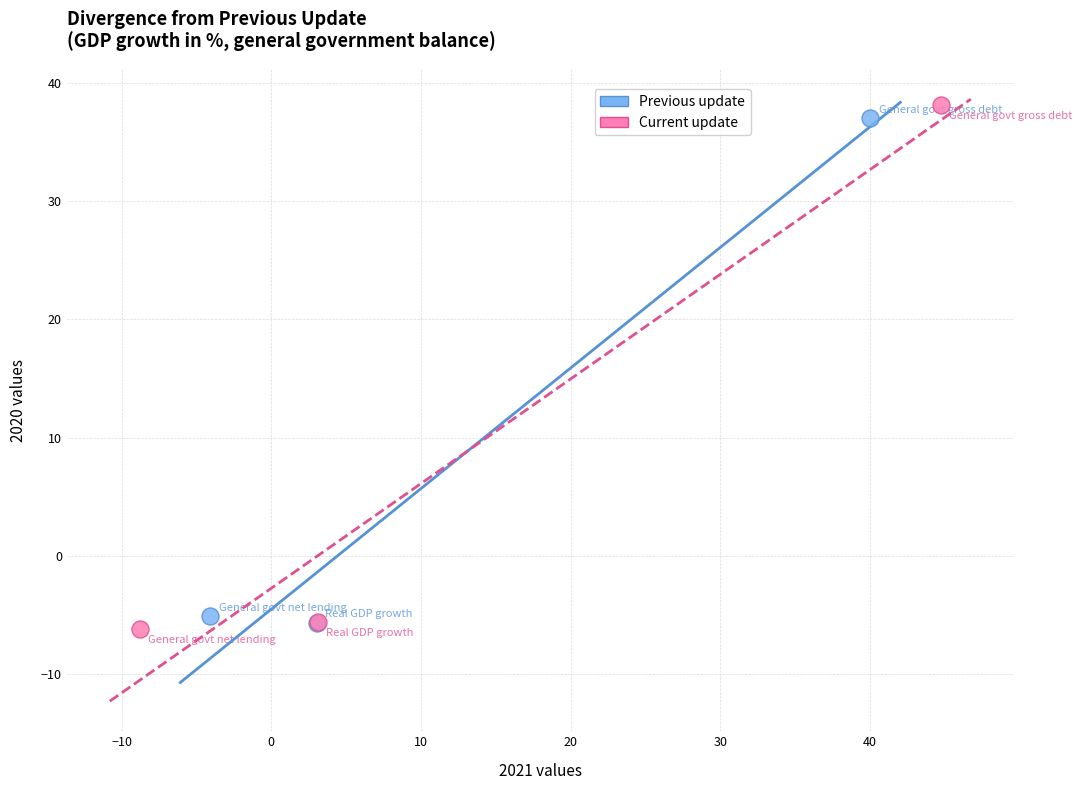

Which series has the largest Y range (max minus min)?

Current update